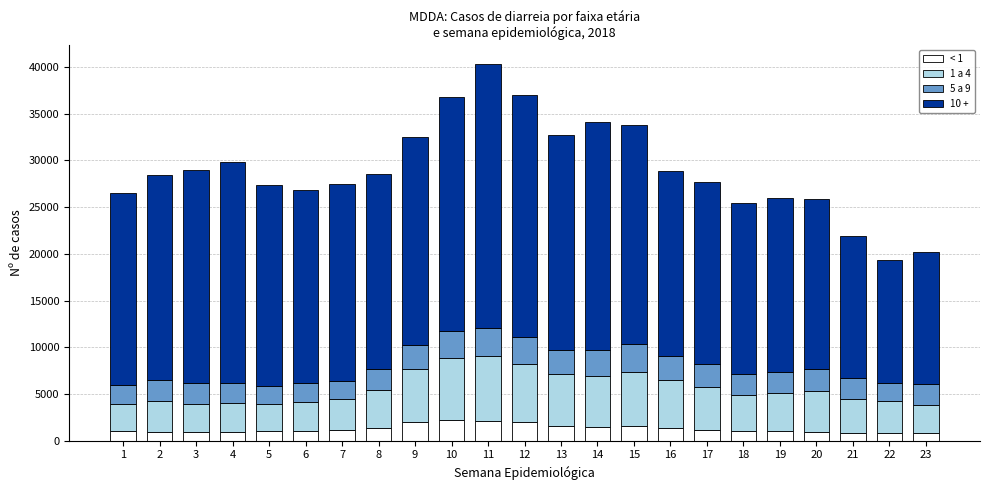

What is the maximum value for < 1?

2182